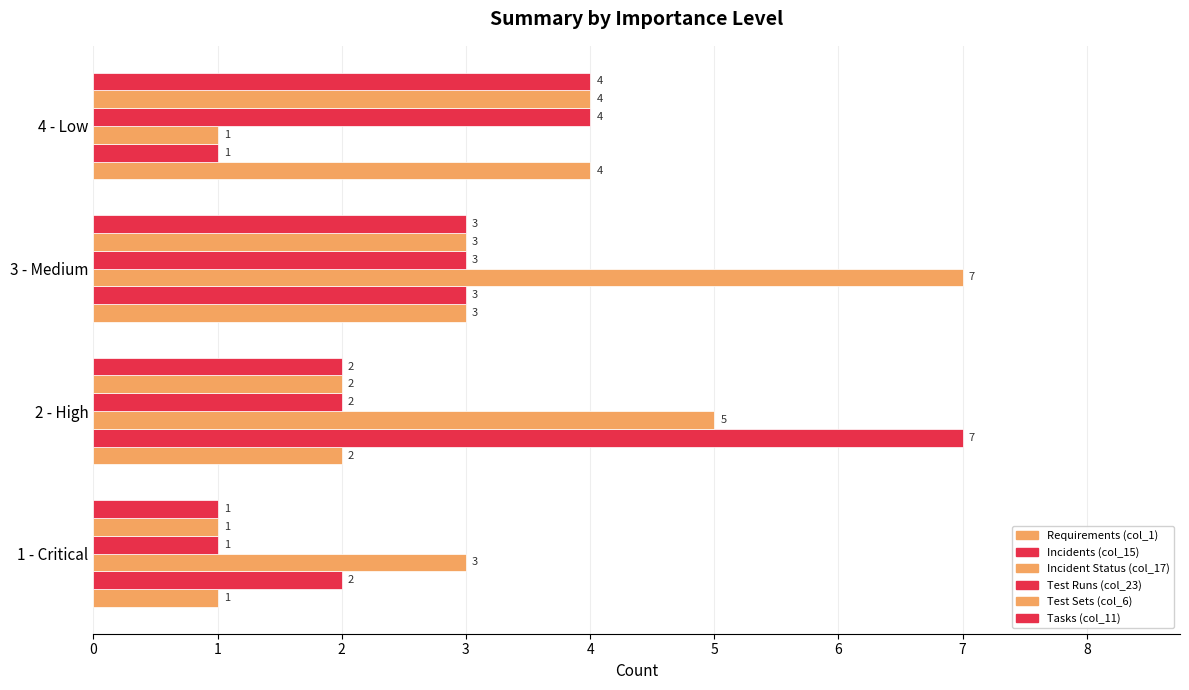

Count the number of categories in the chart.

4